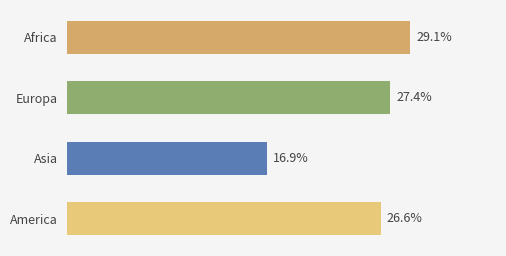

List the labels in order of value, smallest first.

Asia, America, Europa, Africa